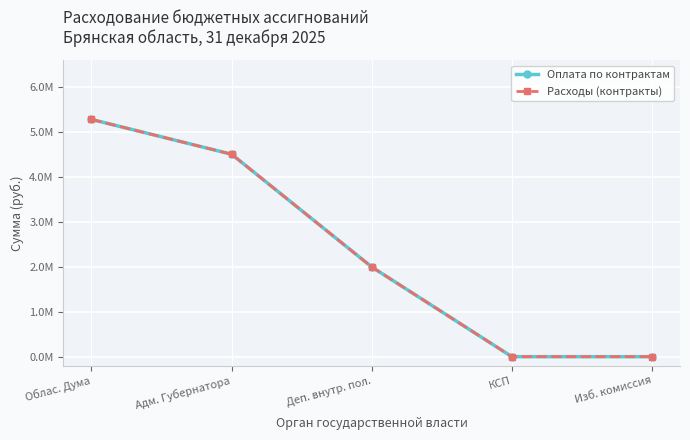

Is this an area chart (filled region under the line)?

No